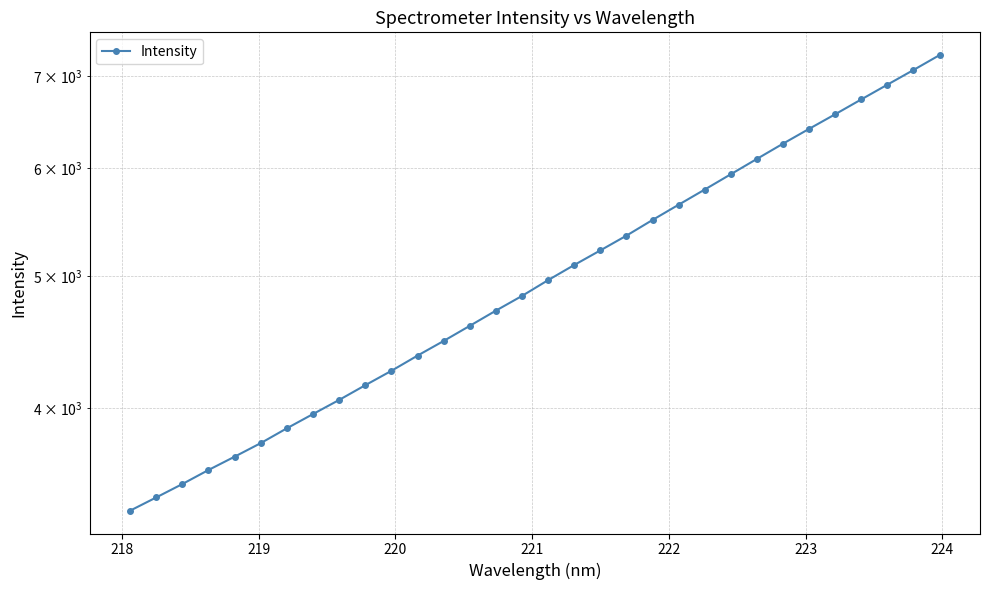

Does the chart have visible grid lines?

Yes